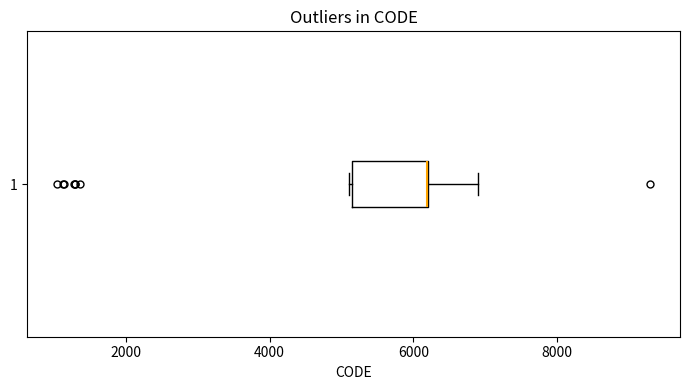

Where is the right edge of the box at y = 1 on the x-axis? The values are not printed on the chart, so give them approximately, as read against the axis.

6200